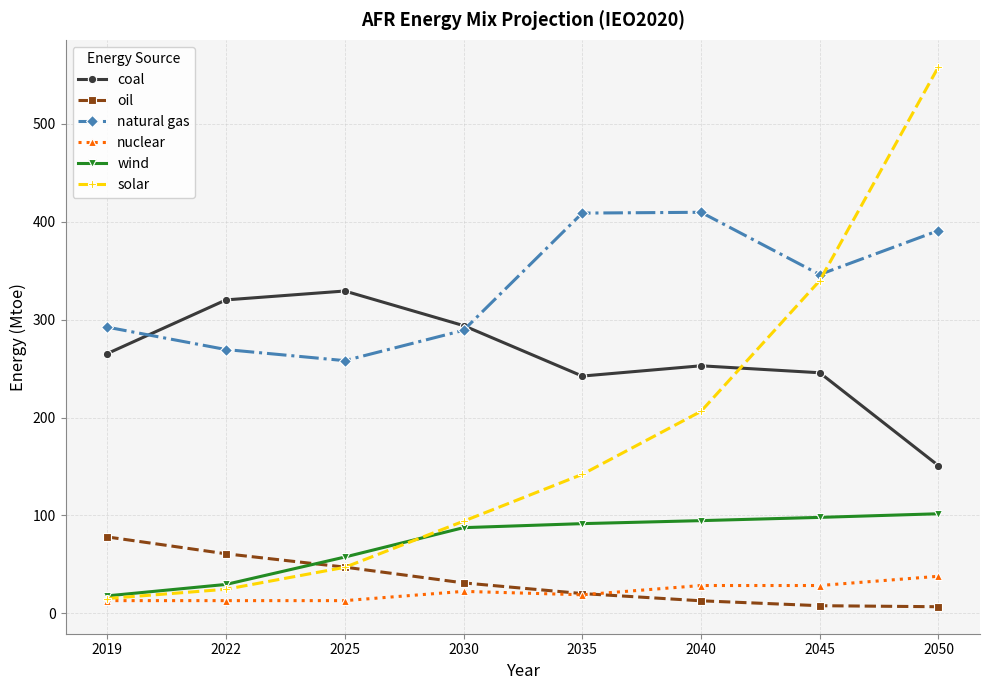

Which category has the highest value in the nuclear series?

2050